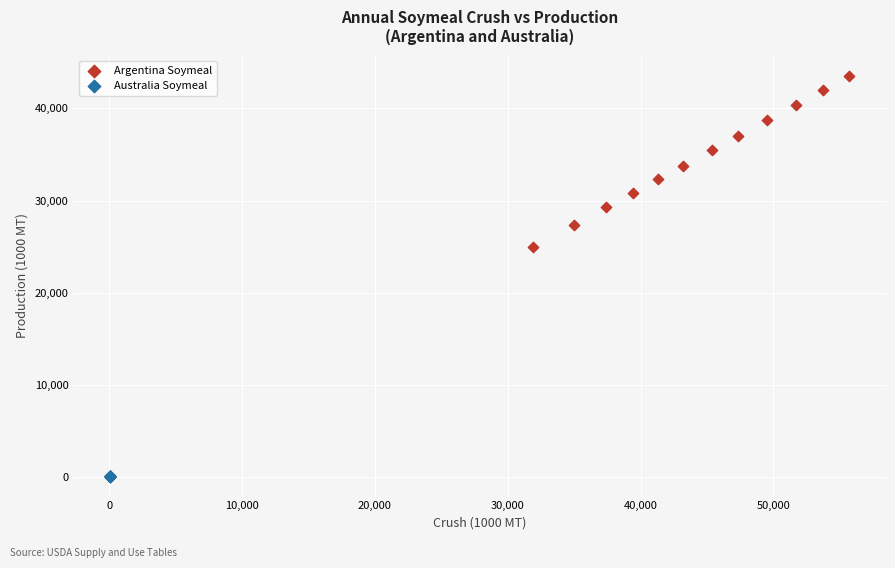

What are all the series names shown in the legend?

Argentina Soymeal, Australia Soymeal